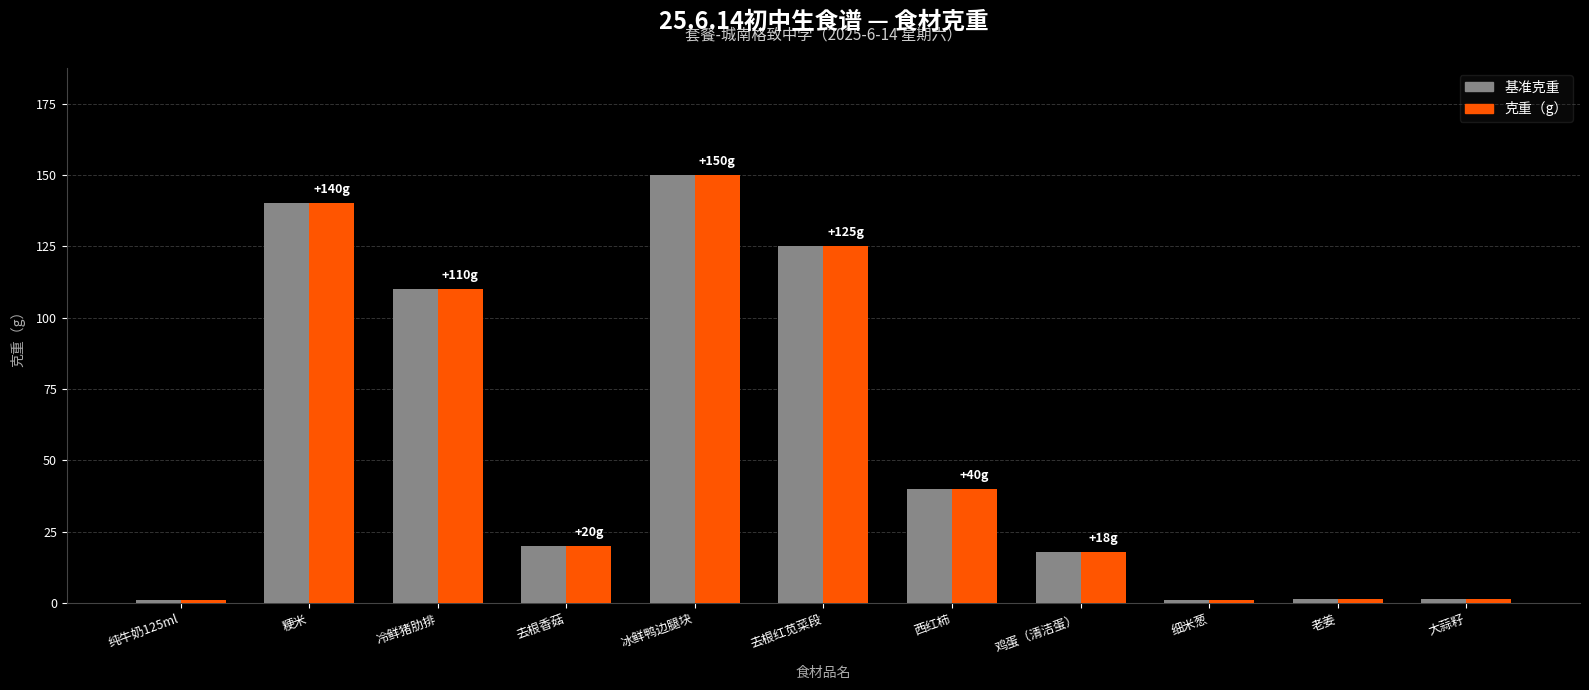

What is the minimum value shown in the chart?

1.0